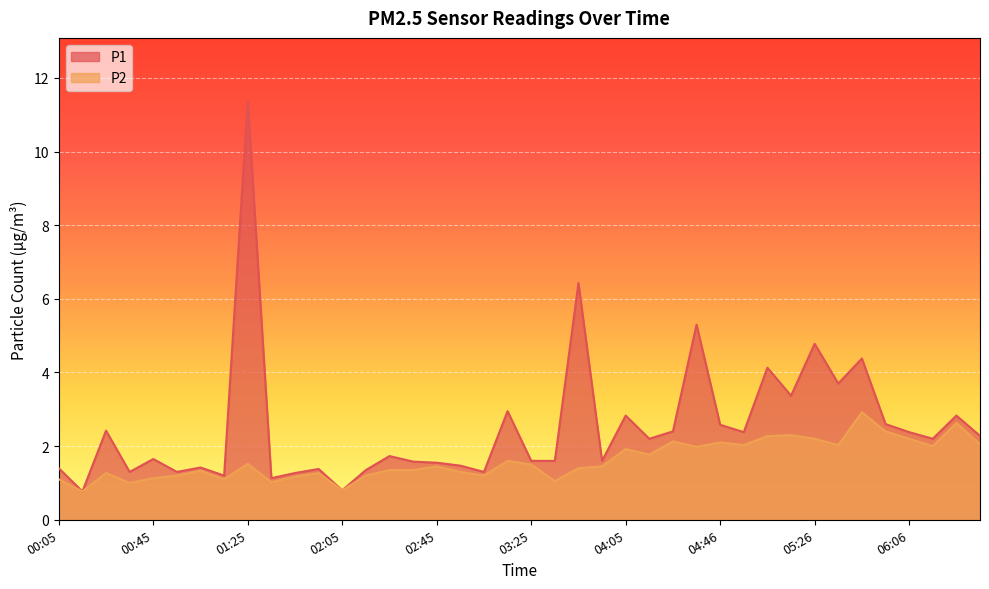

Where is the first local minimum for P1?

00:15